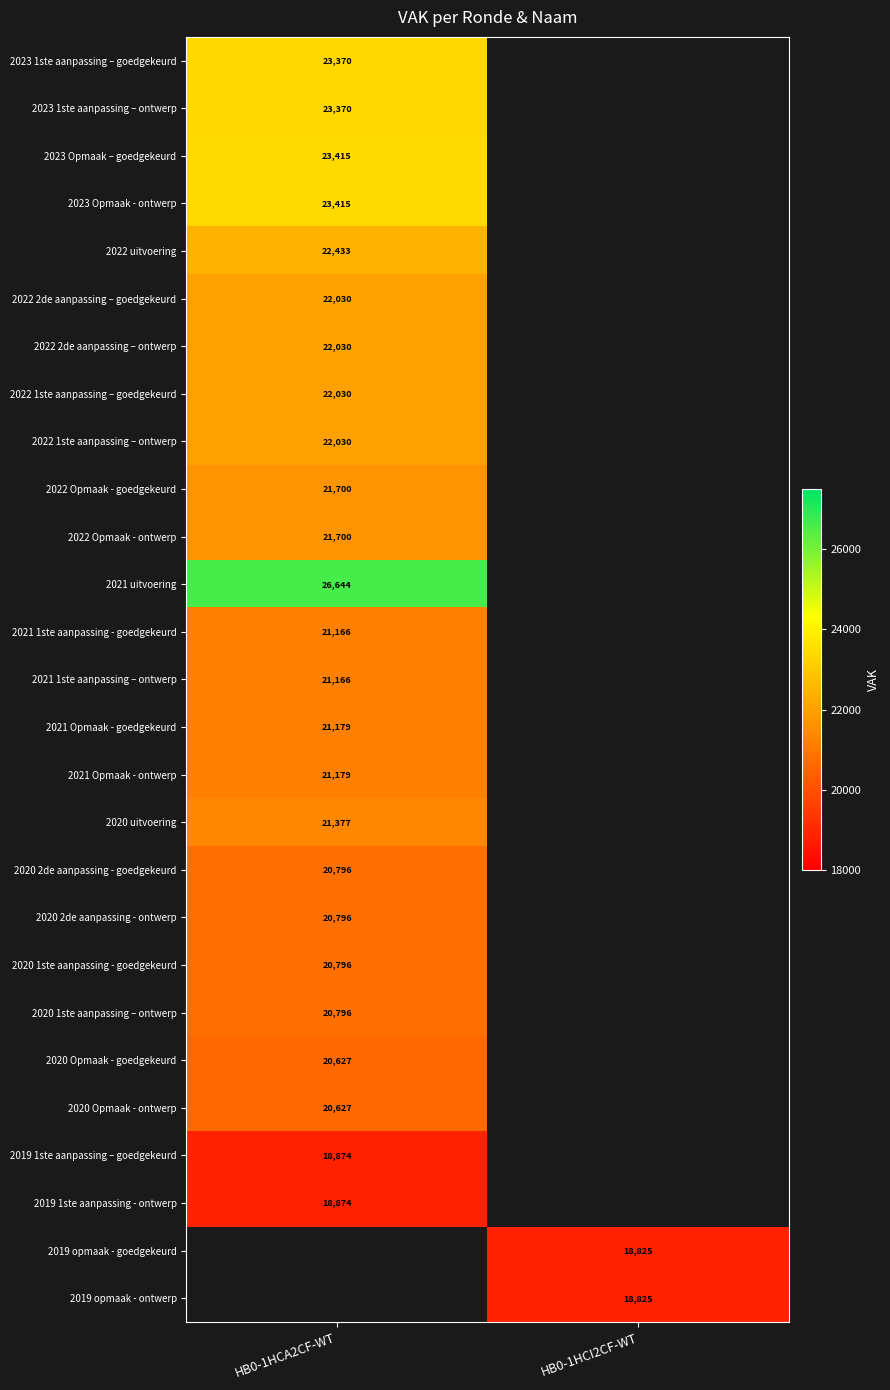

At how many categories does at least one series exceed 20094?

1